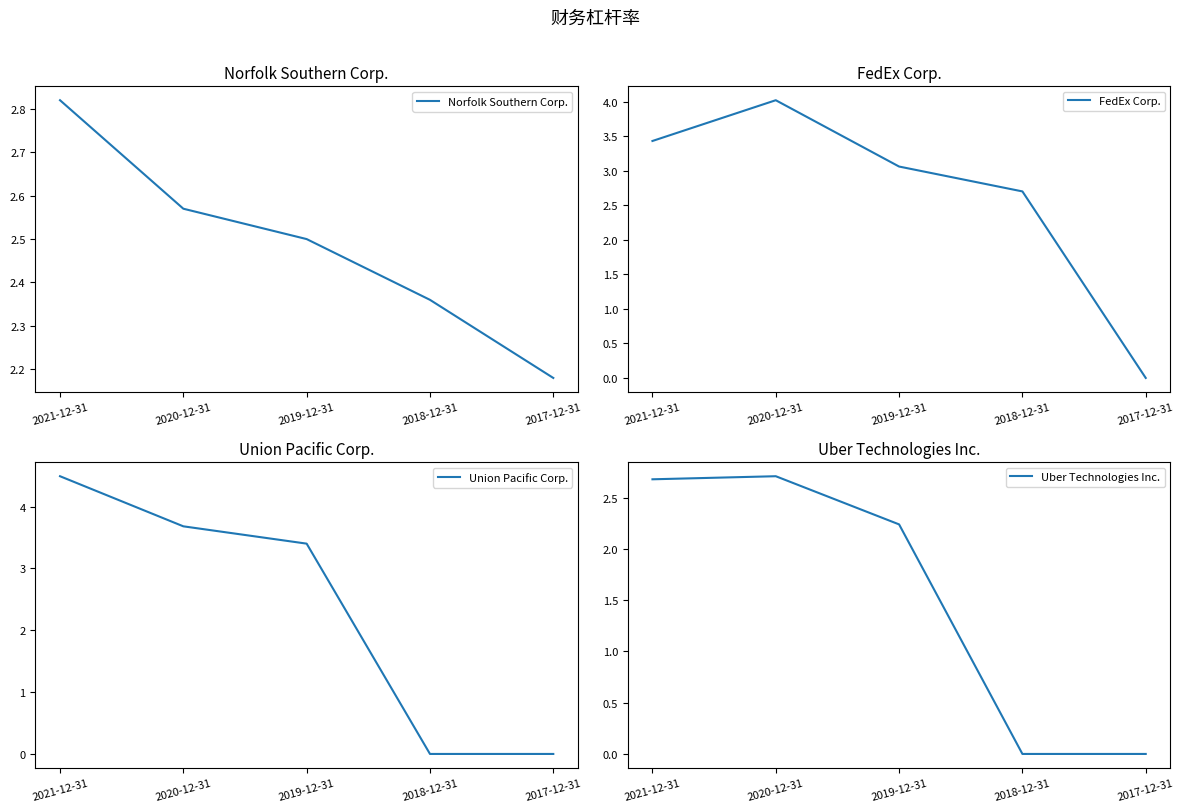

What is the value of the FedEx Corp. point at the 2nd from the left?

4.0